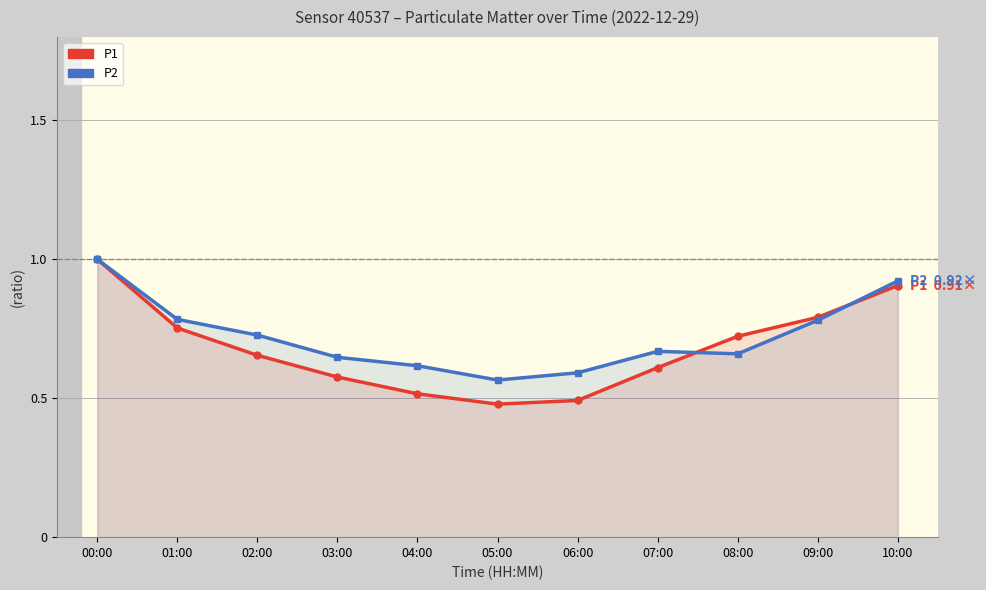

What position from the right is 01:00?

10